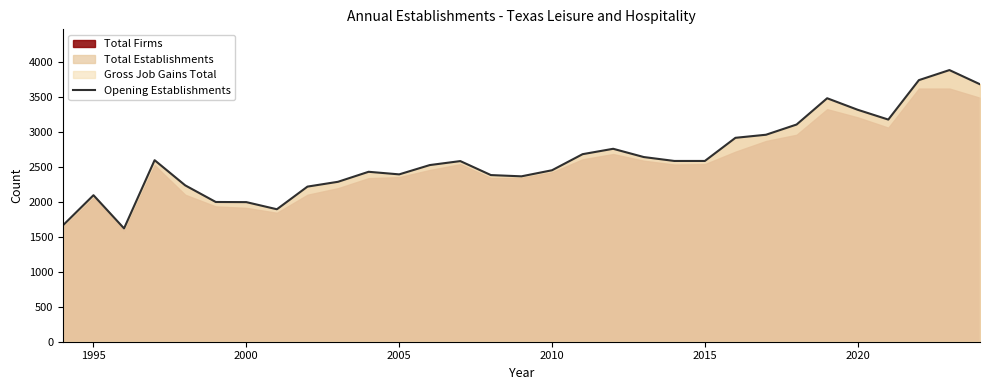

How many interior local valleys (lower than both neighbors) does the data have?

5